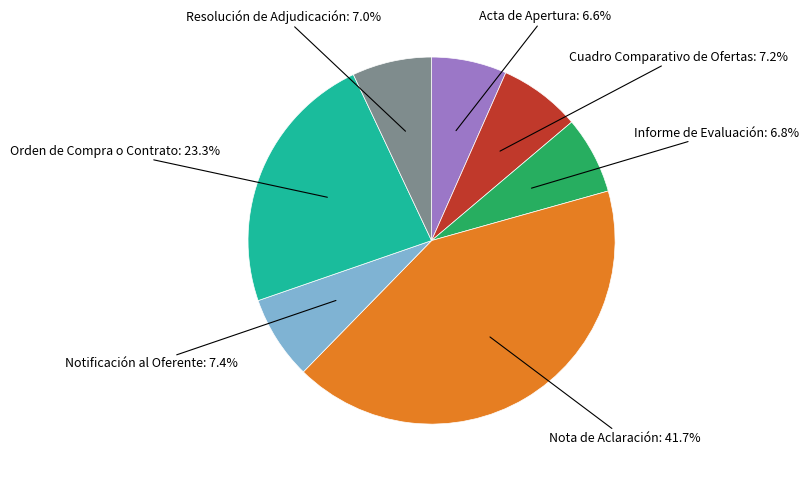

Is there any slice that represents more than half of the pie?

No